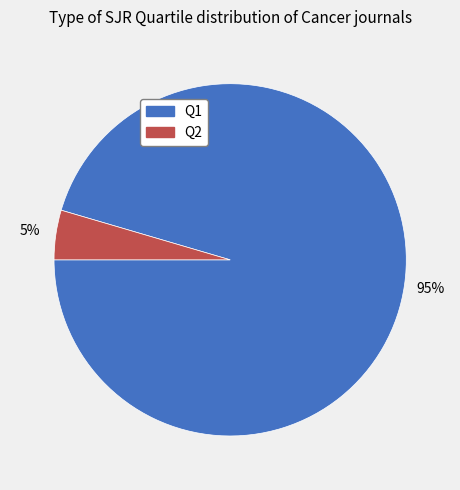

How many segments does this pie chart have?

2